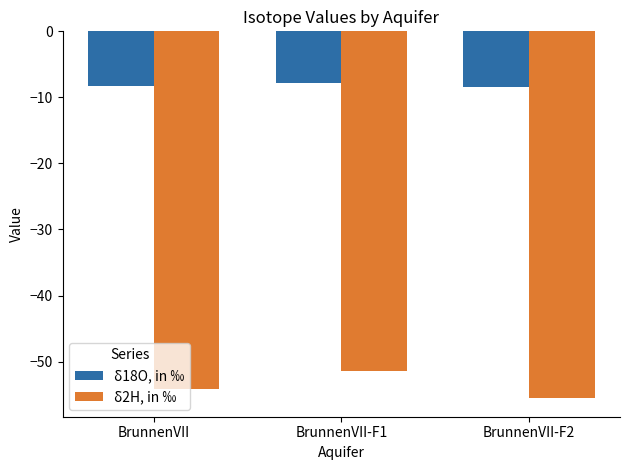

What is the total value across all series at BrunnenVII?

-62.4